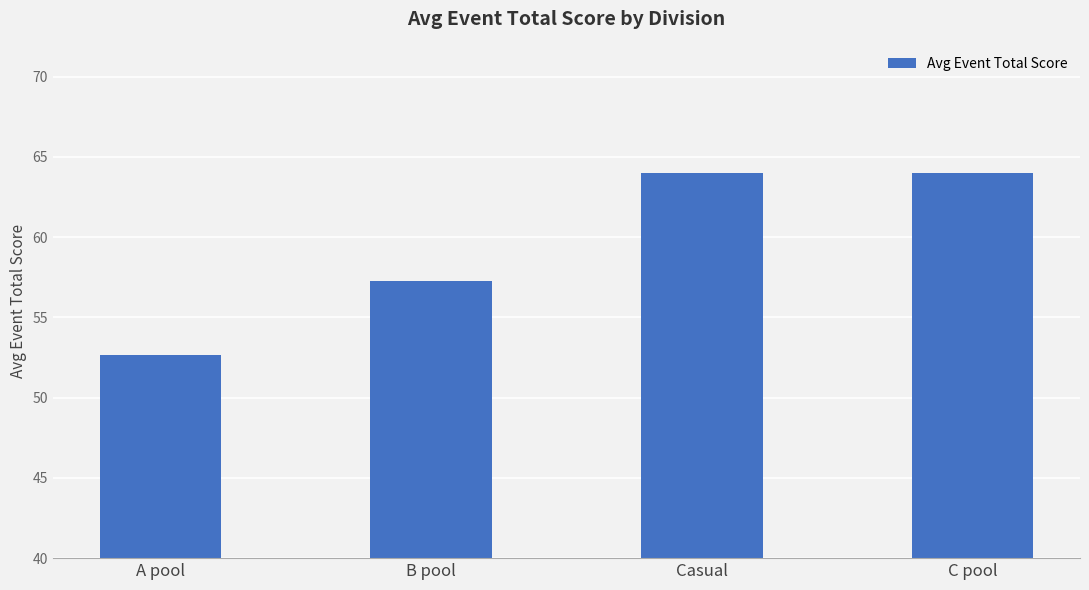

What is the difference between the second highest and minimum values?

11.4